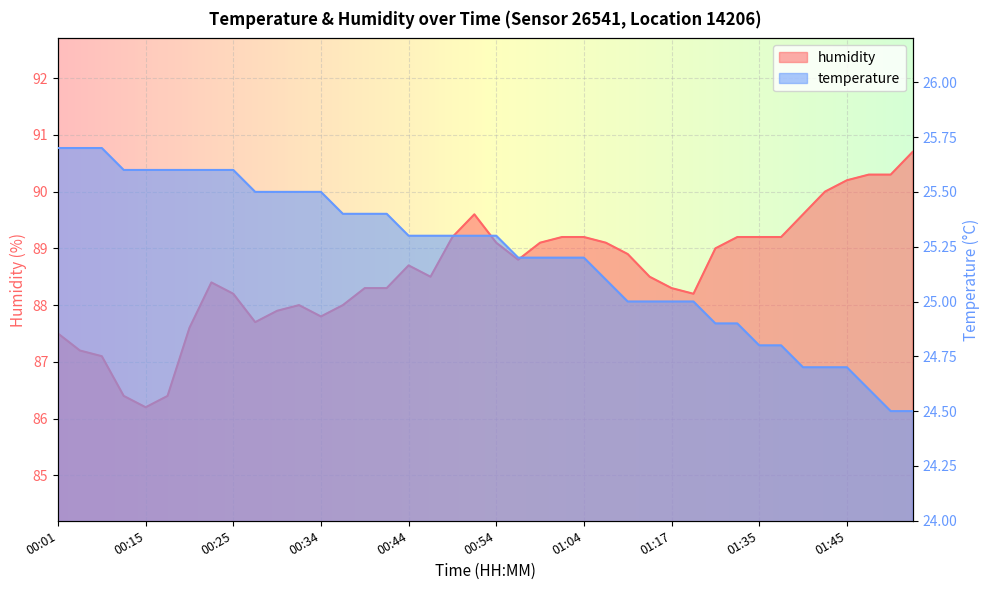

What is the difference between the highest and lowest values at 01:42?

65.3